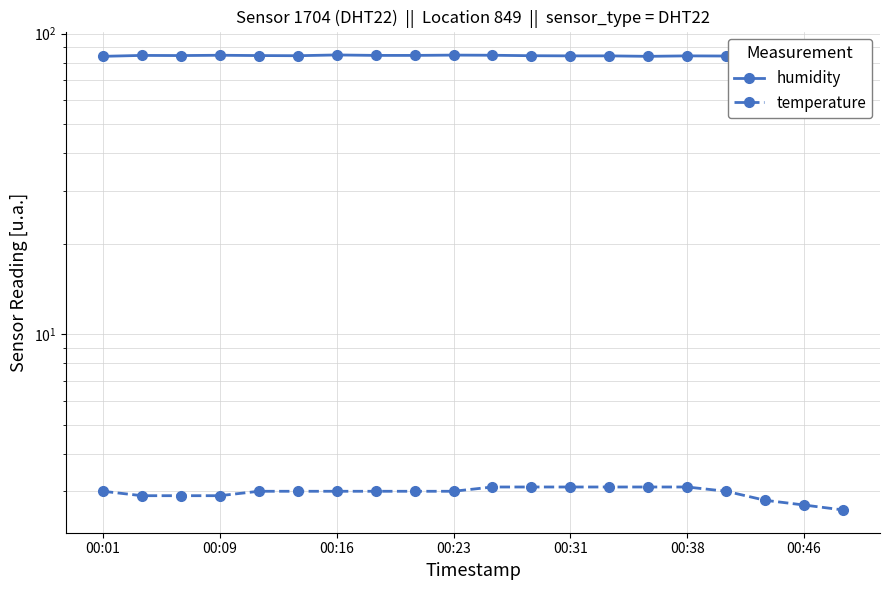

Which series changed the most between 10 and 13?

humidity